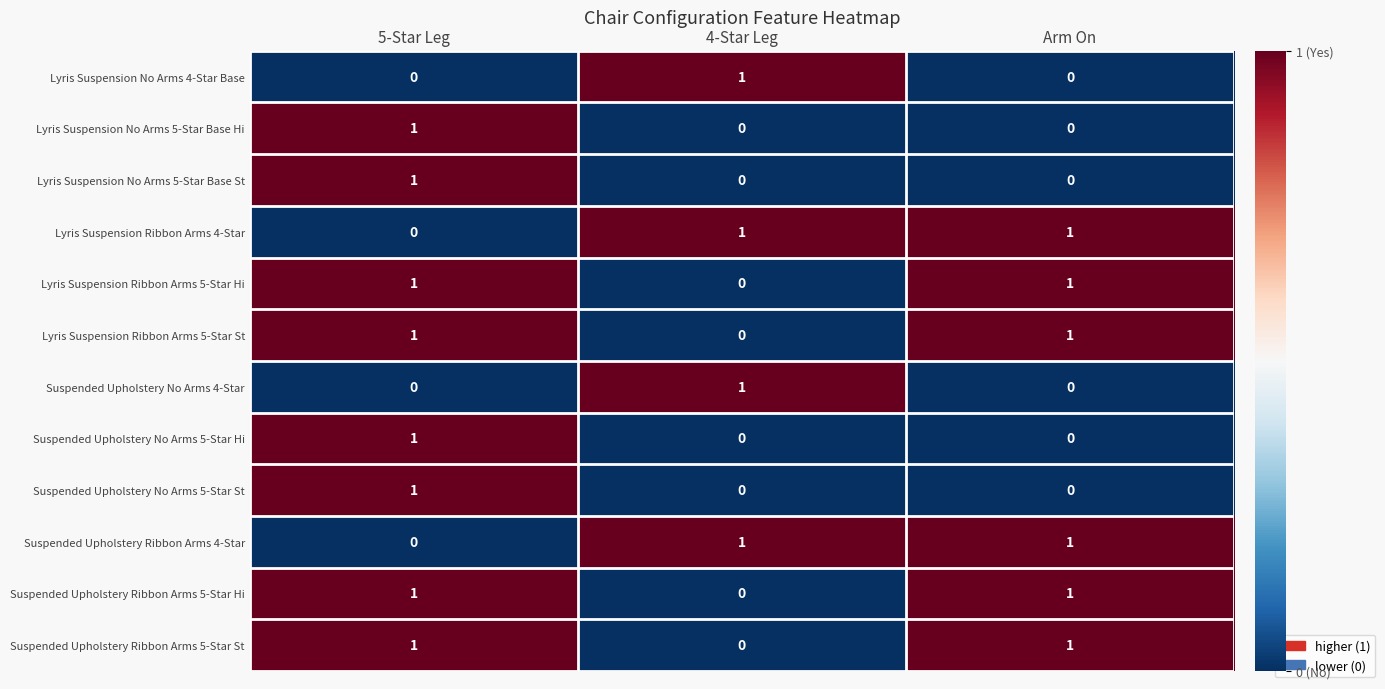

What is the difference between the highest and lowest values at Arm On?

1